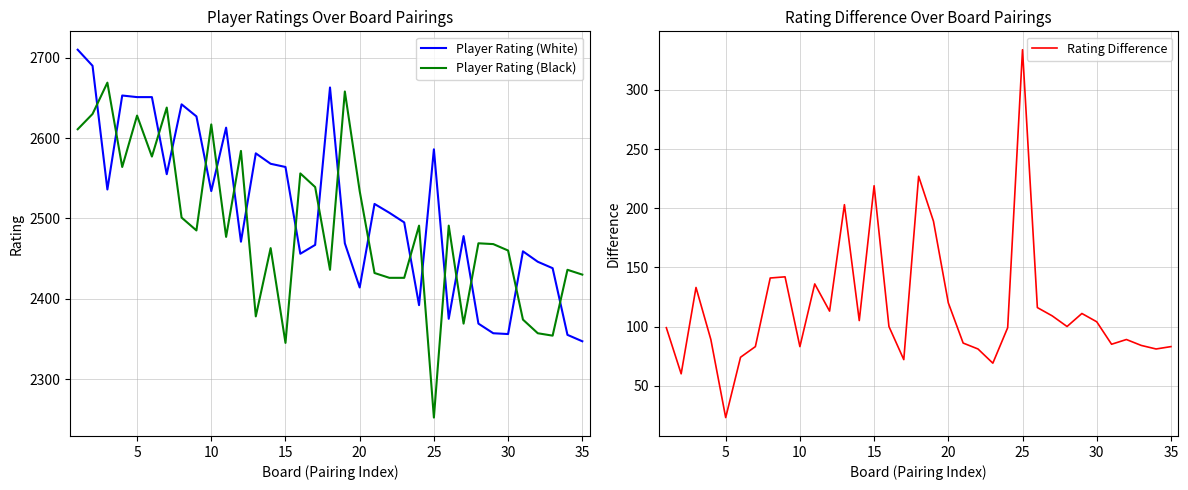

How many intersections are there between Player Rating (Black) and Player Rating (White)?

19